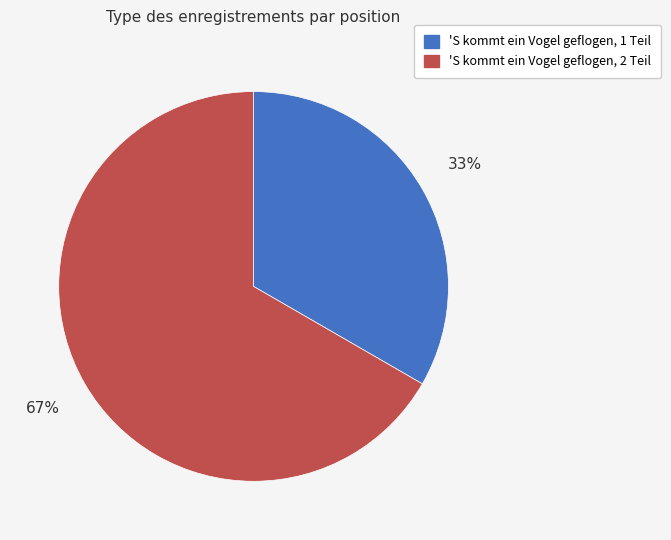

Does any single category account for the majority?

Yes